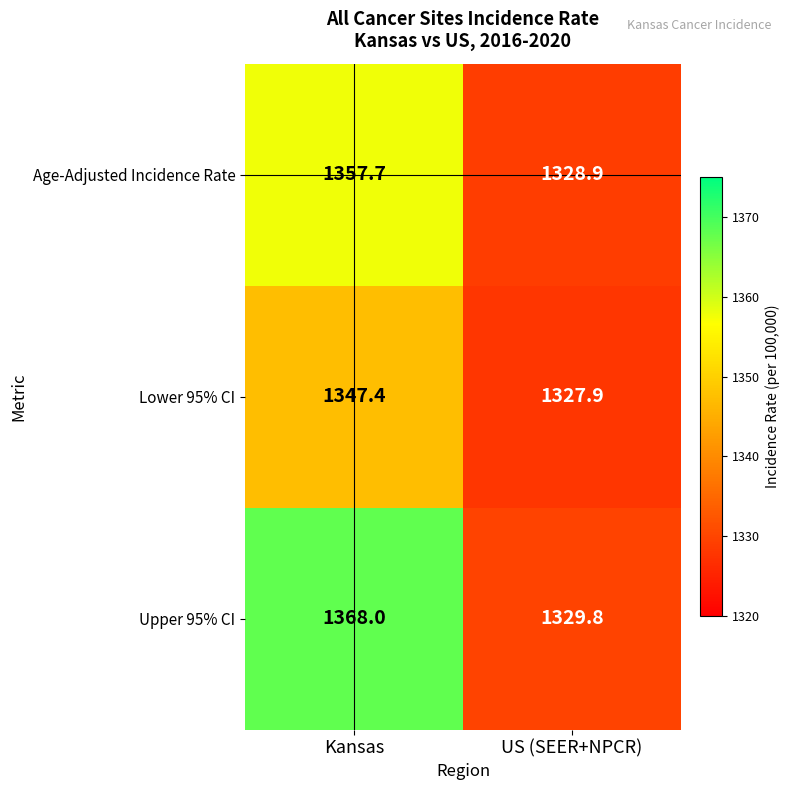

List the series in order of their overall mean, highest first.

Upper 95% CI, Age-Adjusted Incidence Rate, Lower 95% CI